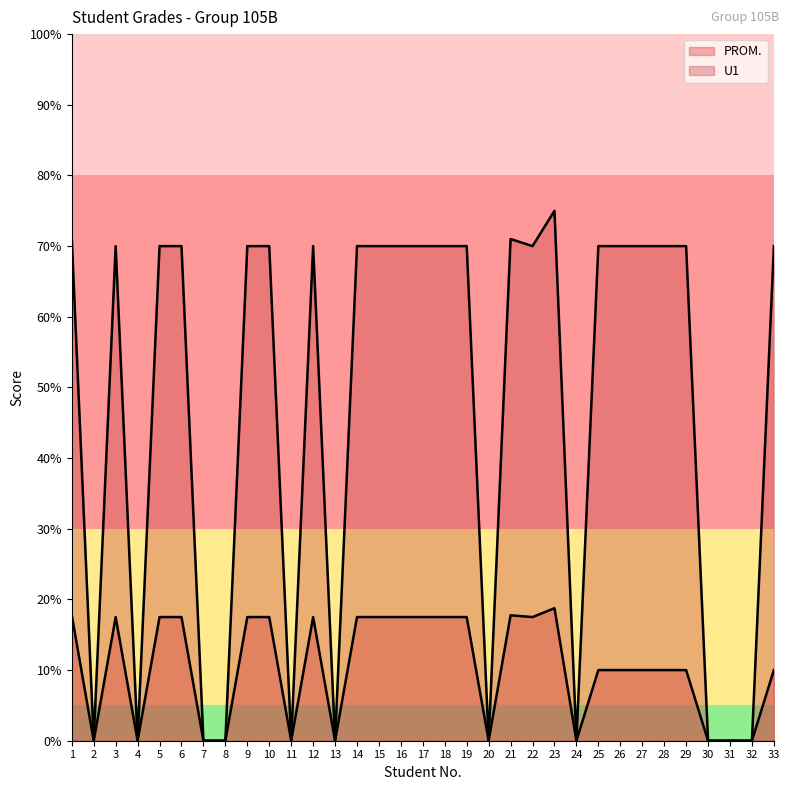

Reading left to right, what are all the values shown in this chart?

PROM.: 1=17.8	2=0.0	3=17.5	4=0.0	5=17.5	6=17.5	7=0.0	8=0.0	9=17.5	10=17.5	11=0.0	12=17.5	13=0.0	14=17.5	15=17.5	16=17.5	17=17.5	18=17.5	19=17.5	20=0.0	21=17.8	22=17.5	23=18.8	24=0.0	25=10.0	26=10.0	27=10.0	28=10.0	29=10.0	30=0.0	31=0.0	32=0.0	33=10.0
U1: 1=71.0	2=0.0	3=70.0	4=0.0	5=70.0	6=70.0	7=0.0	8=0.0	9=70.0	10=70.0	11=0.0	12=70.0	13=0.0	14=70.0	15=70.0	16=70.0	17=70.0	18=70.0	19=70.0	20=0.0	21=71.0	22=70.0	23=75.0	24=0.0	25=70.0	26=70.0	27=70.0	28=70.0	29=70.0	30=0.0	31=0.0	32=0.0	33=70.0